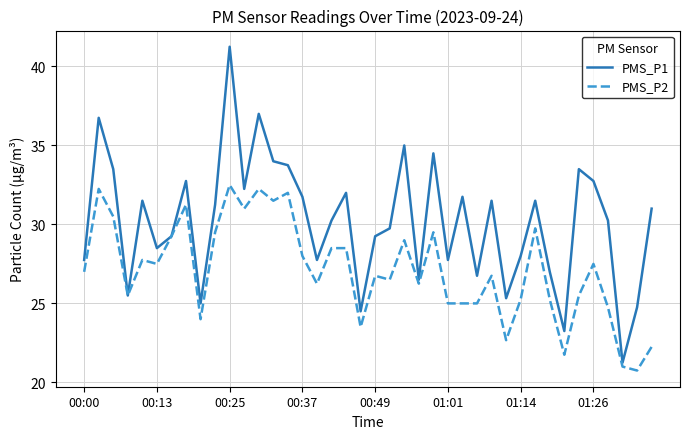

Which series has the largest range (max minus min)?

PMS_P1